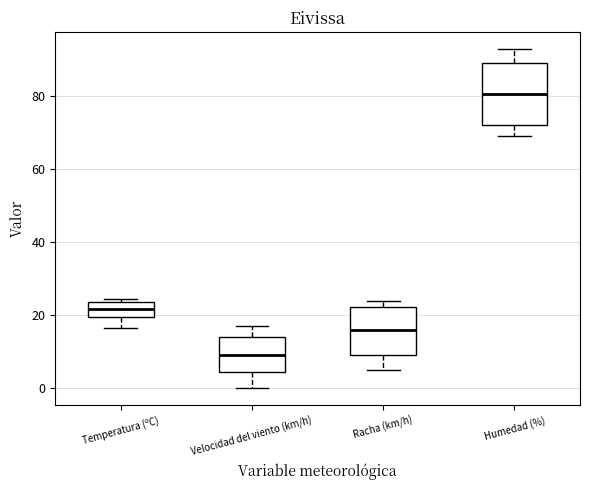

Where does the median line of the box for Racha (km/h) sit on the y-axis? The values are not printed on the chart, so give them approximately, as read against the axis.

16